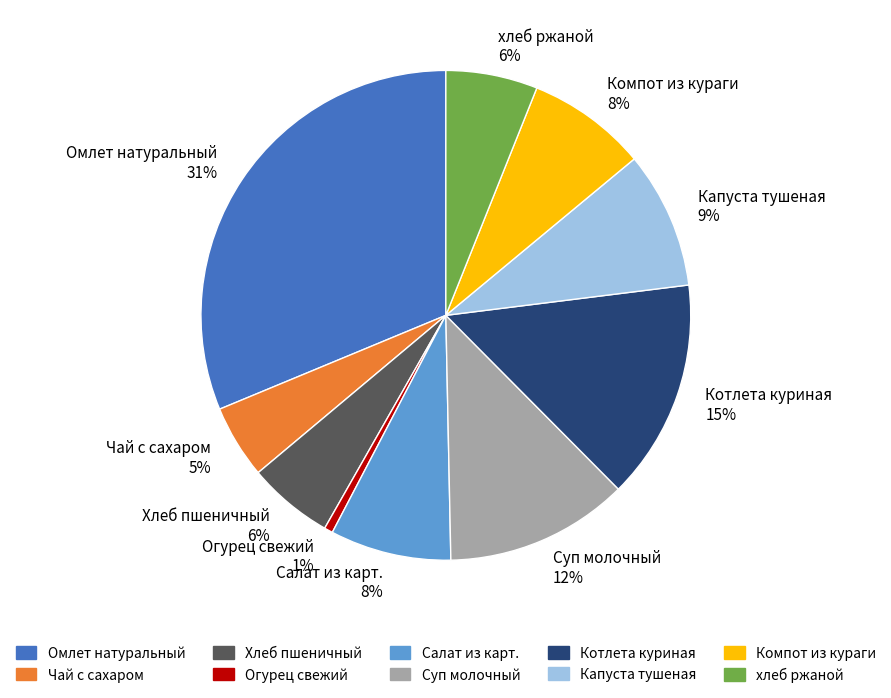

To the nearest percent, what is the combined percentage of Хлеб пшеничный 6% and Суп молочный 12%?

18%